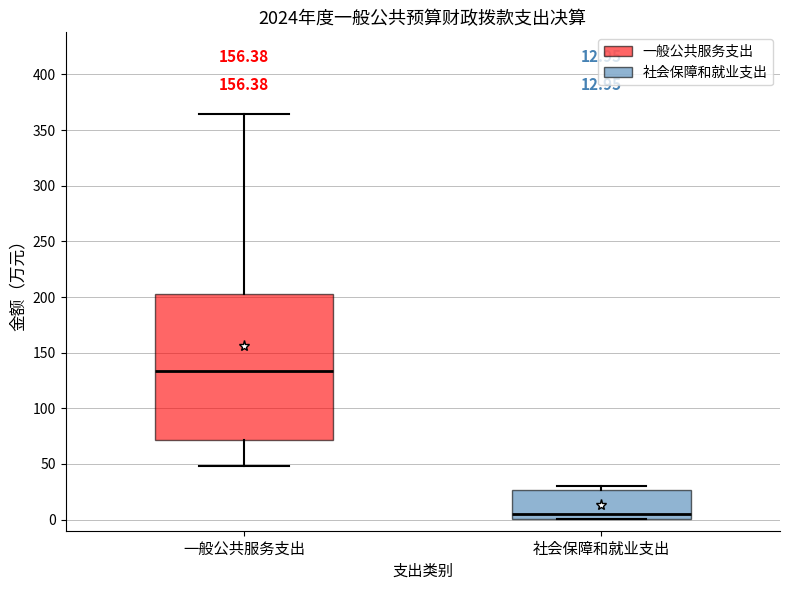

Comparing the boxes themselves (not the whiskers), which one is the tallest?

一般公共服务支出